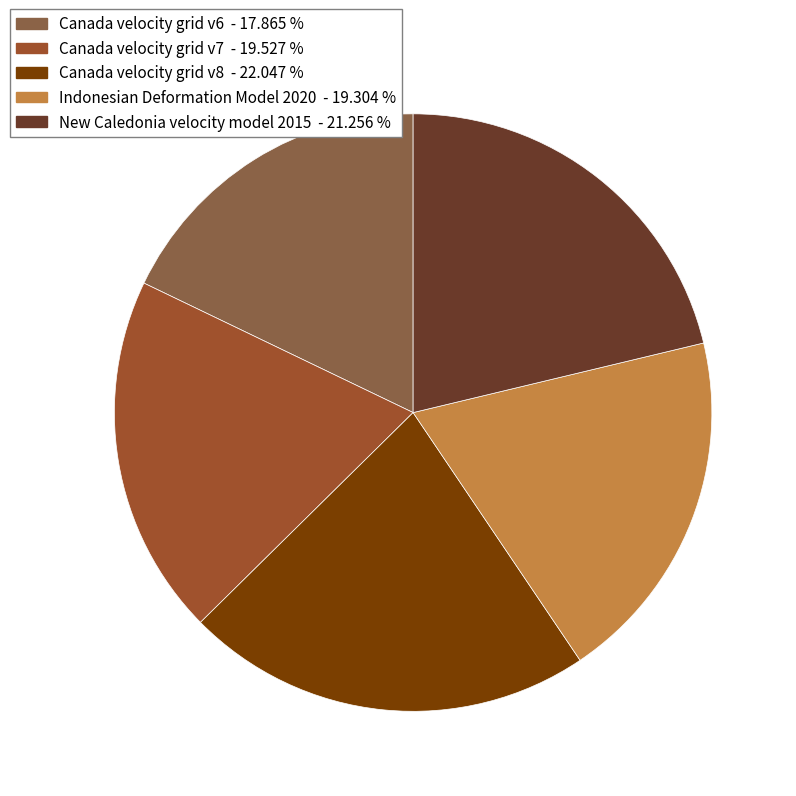

How many slices are in this pie chart?

5